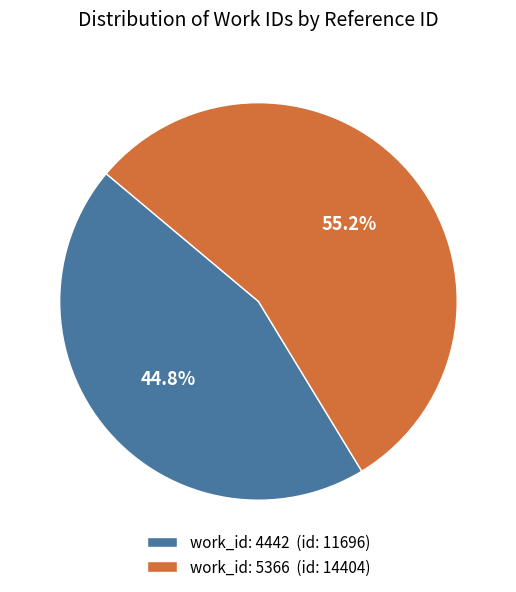

How many slices are in this pie chart?

2